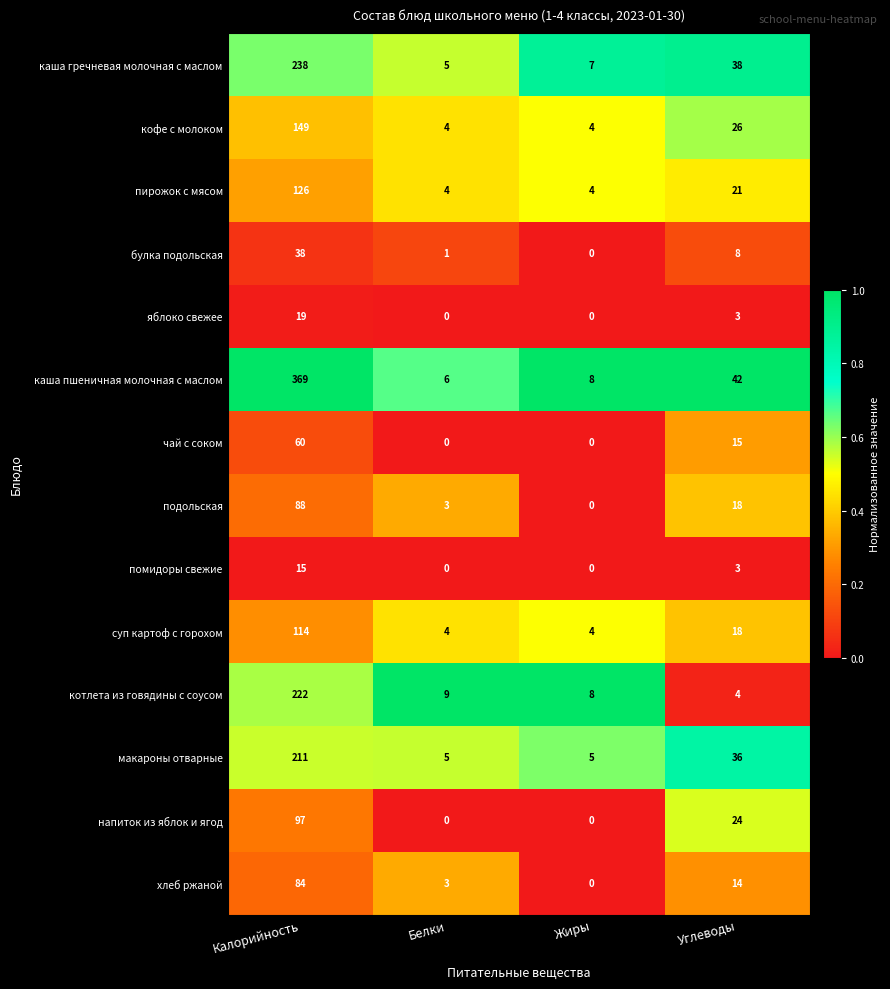

Which series changed the most between Жиры and Углеводы?

каша пшеничная молочная с маслом